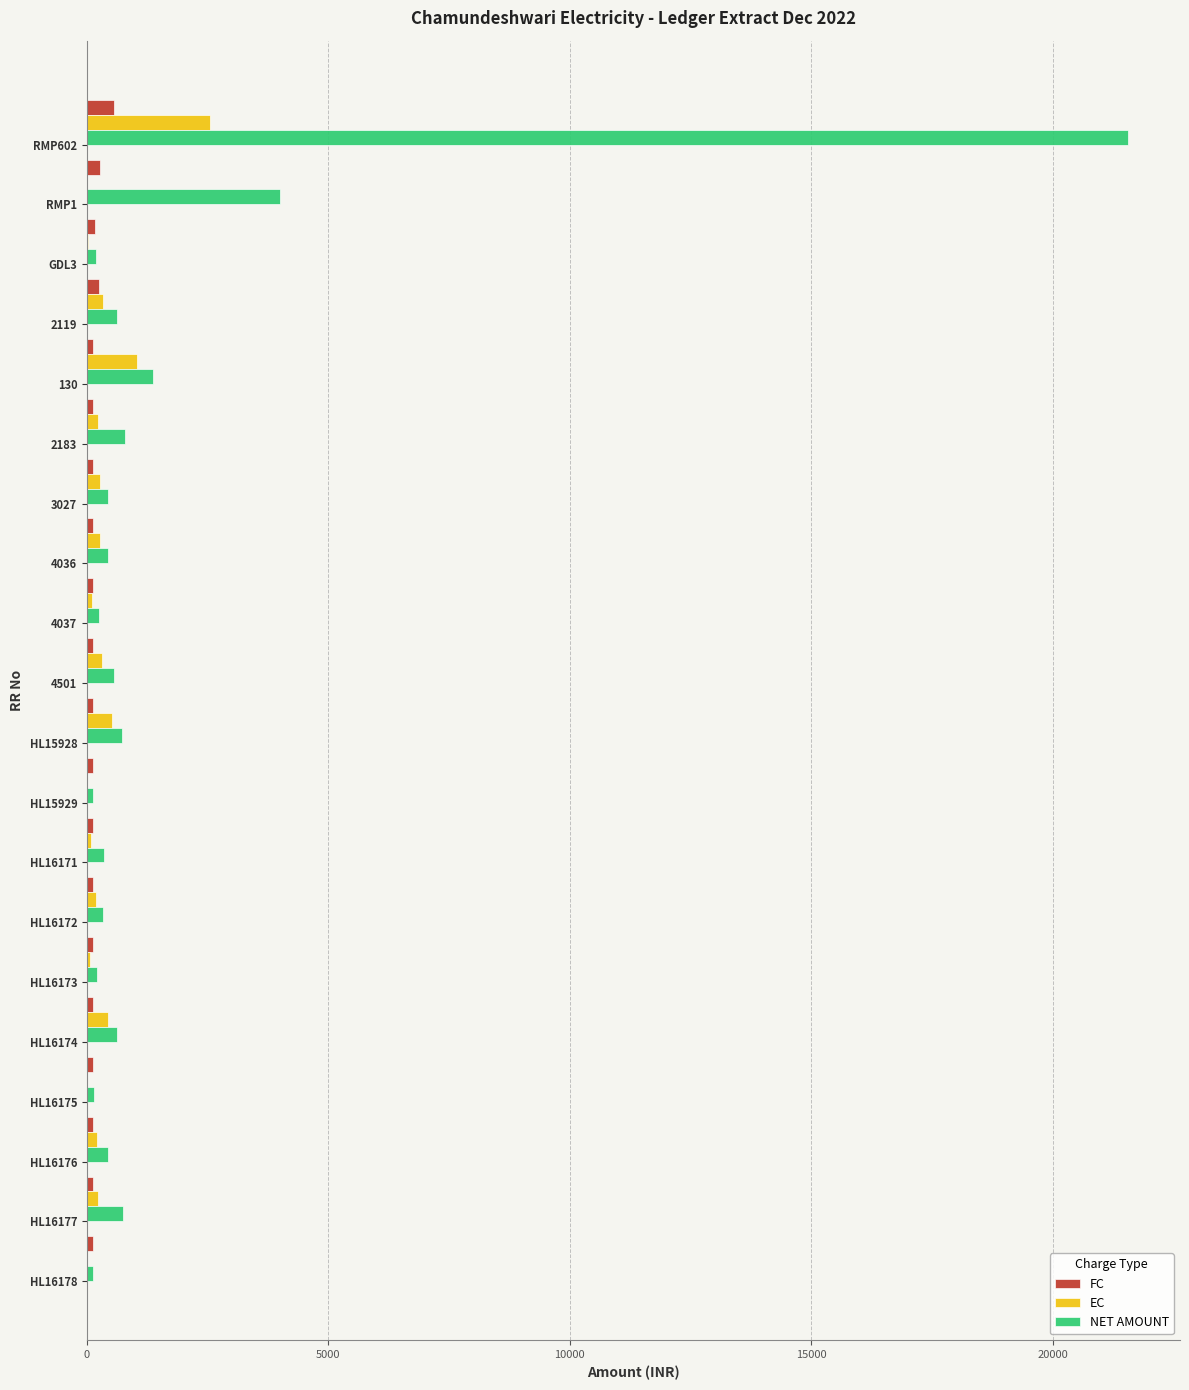

Which series has the largest total across all categories?

NET AMOUNT